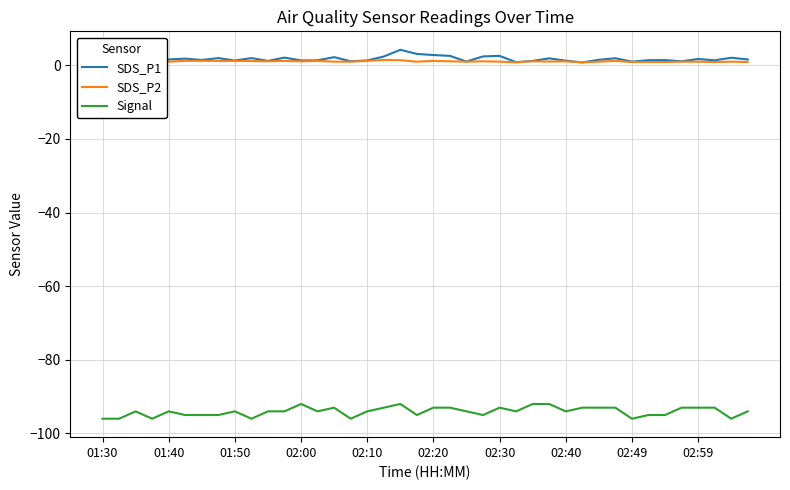

Which series has the widest spread of values?

Signal